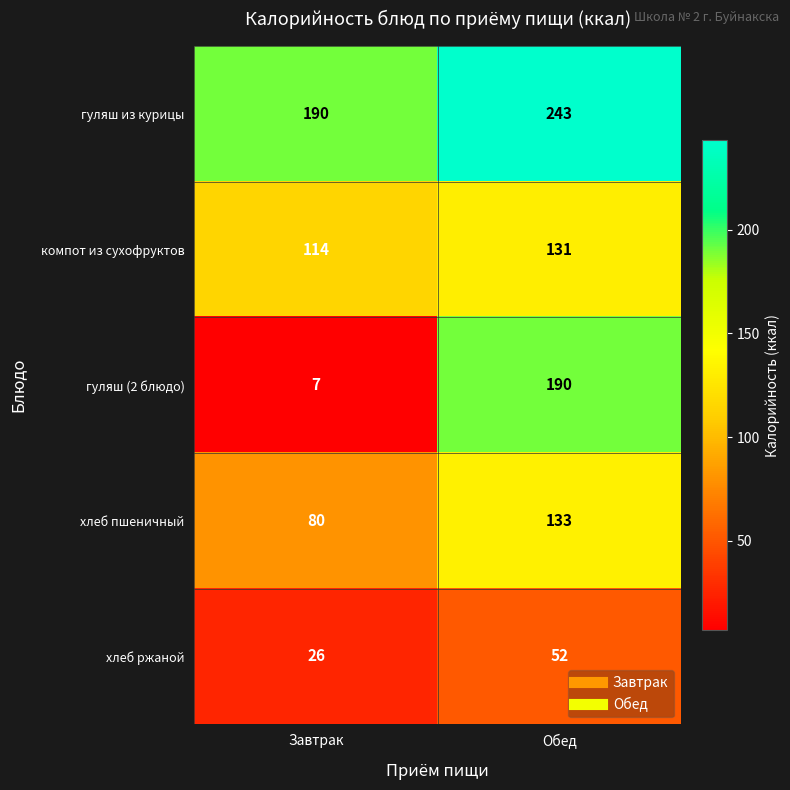

The value of гуляш (2 блюдо) at Завтрак is 7. True or false?

True